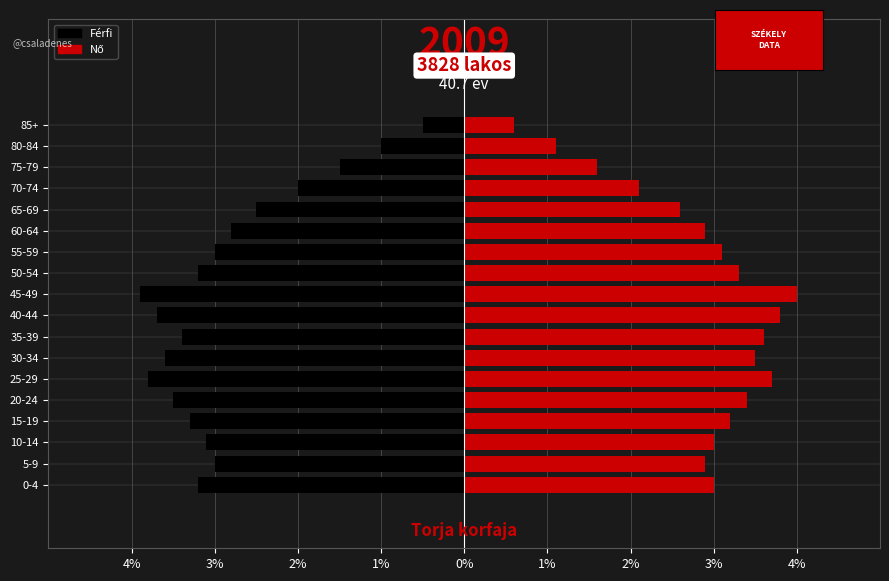

Does the chart contain stacked bars?

No